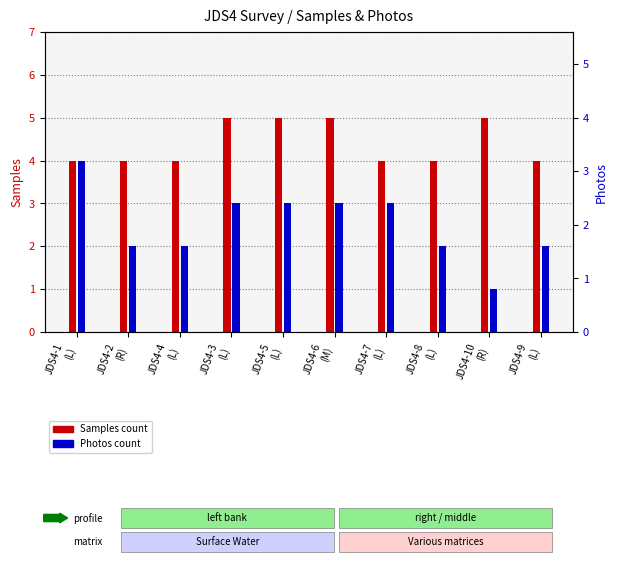

The value of Samples at JDS4-8
(L) is 1. True or false?

False